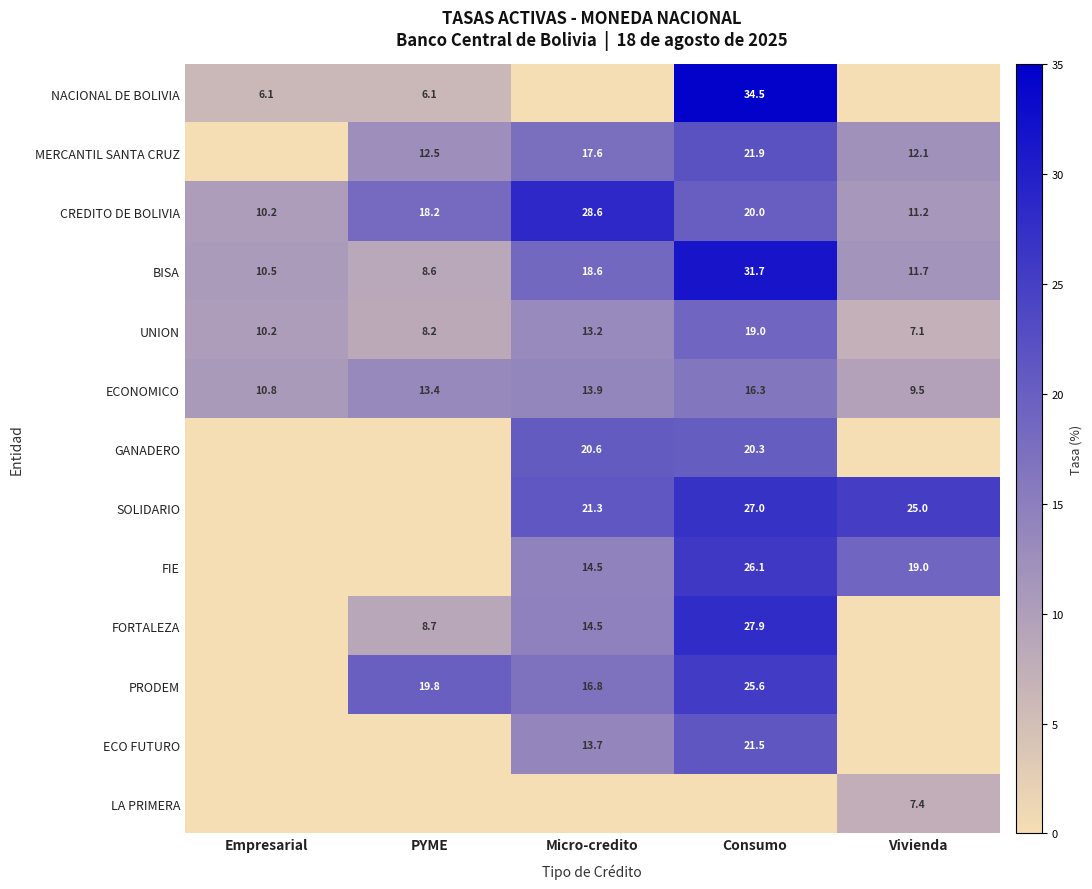

Where is BISA nearest to the value 20?

Micro-credito